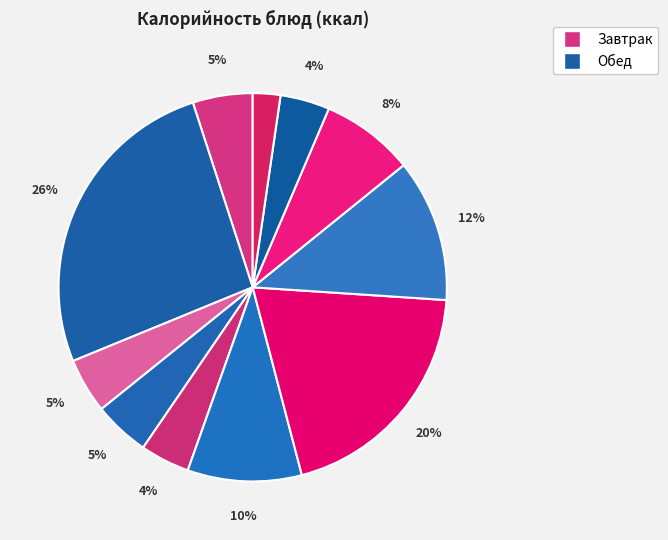

How many slices are in this pie chart?

11